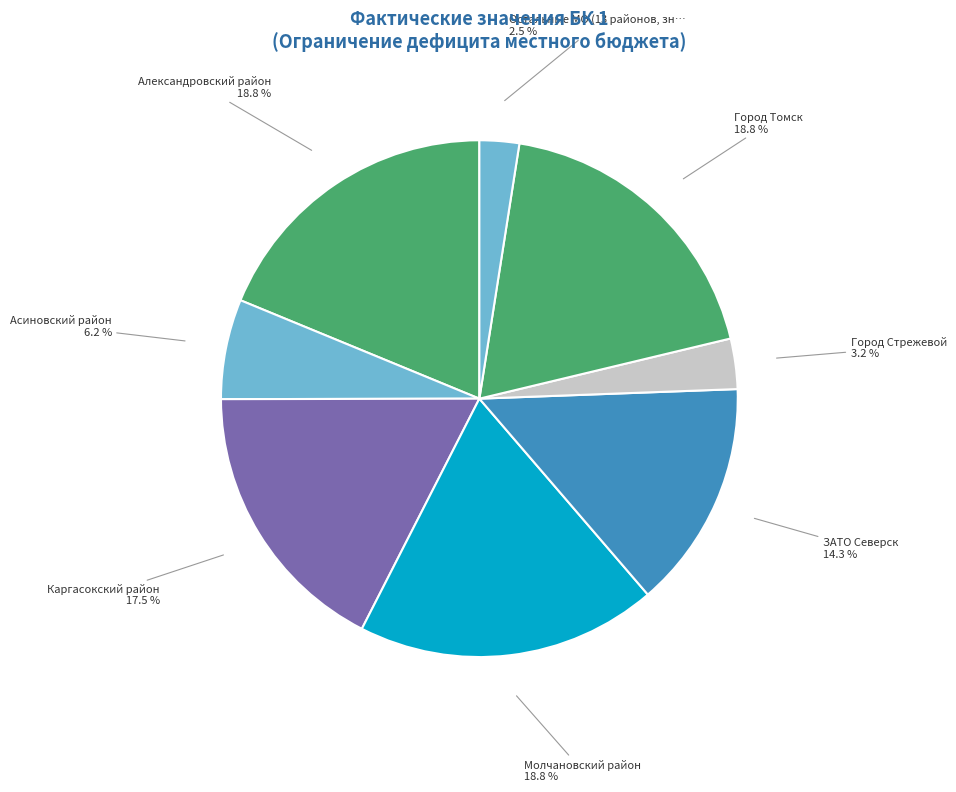

Count the number of slices in the pie.

8